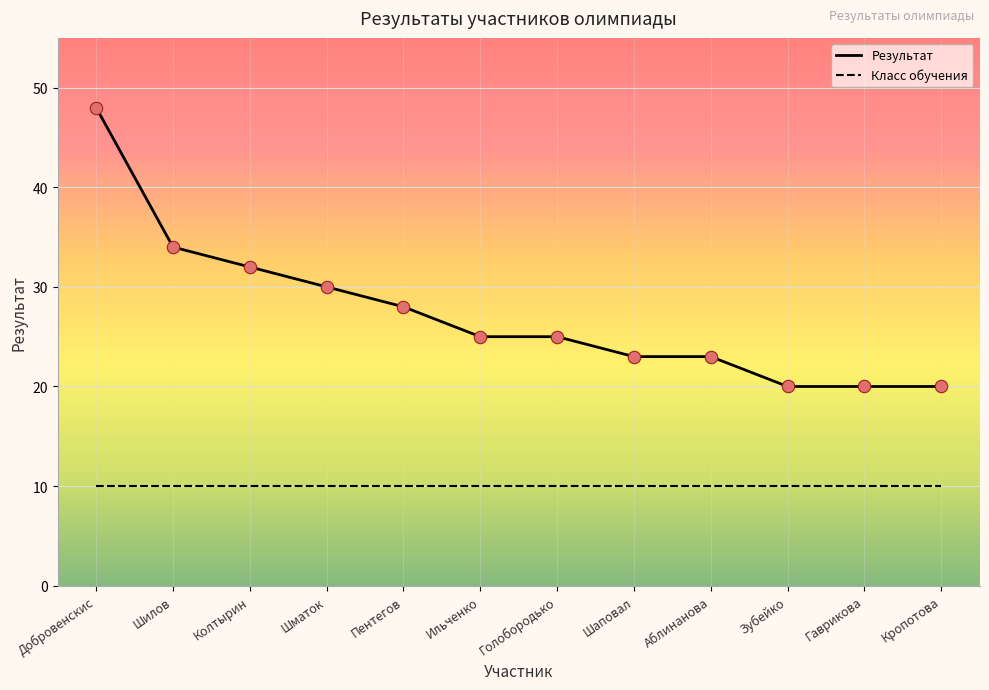

At how many categories does at least one series exceed 22?

9